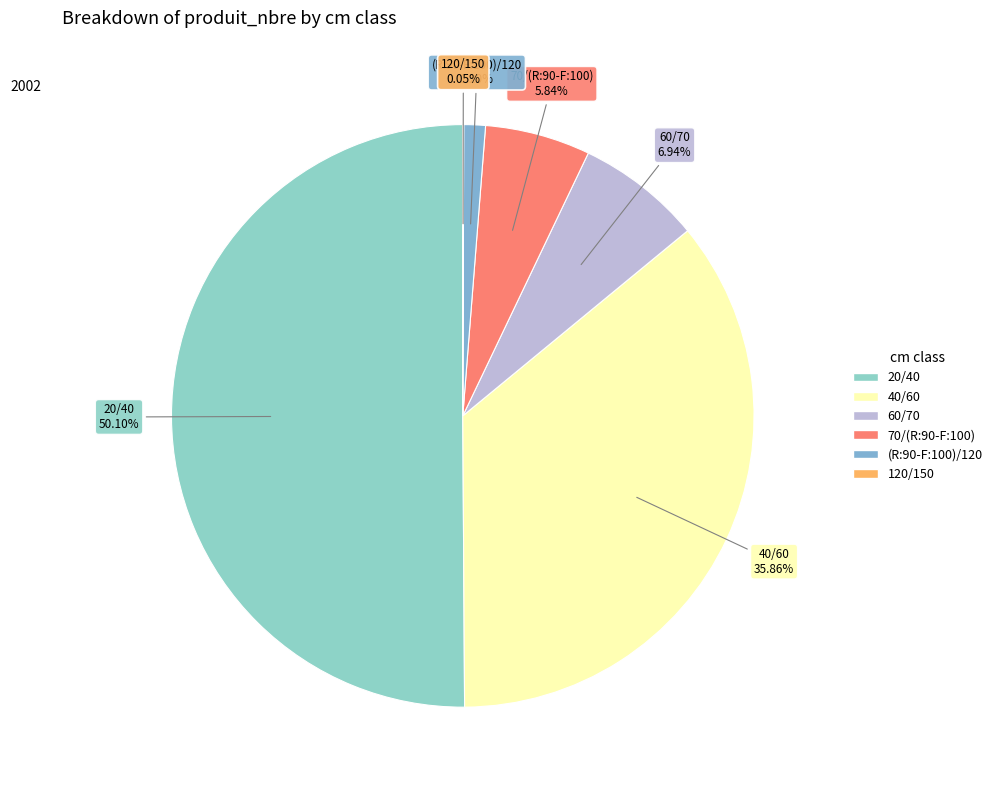

Which category accounts for the majority?

20/40